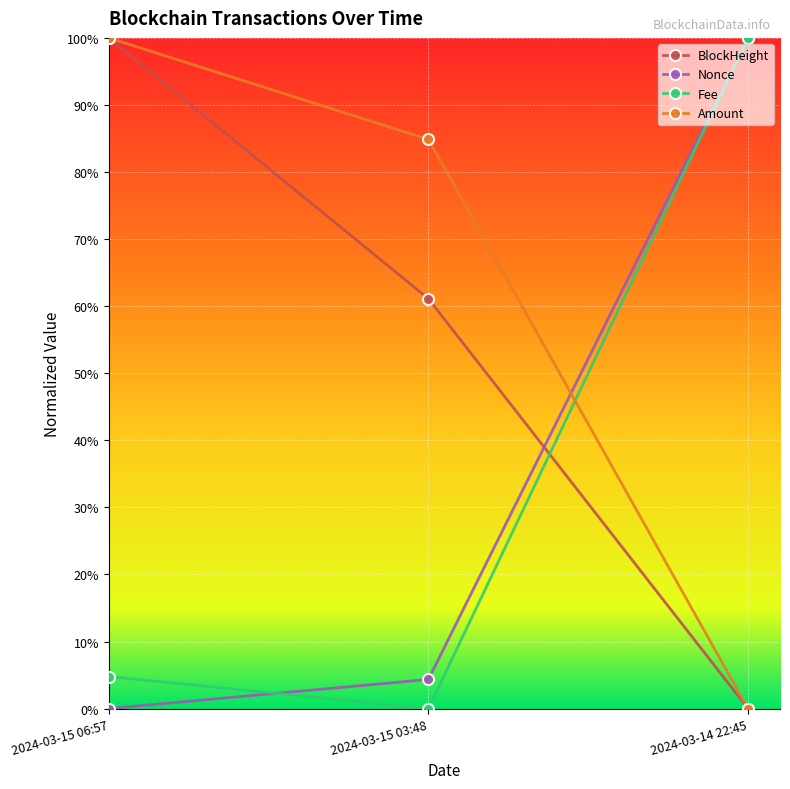

What are all the series names shown in the legend?

BlockHeight, Nonce, Fee, Amount